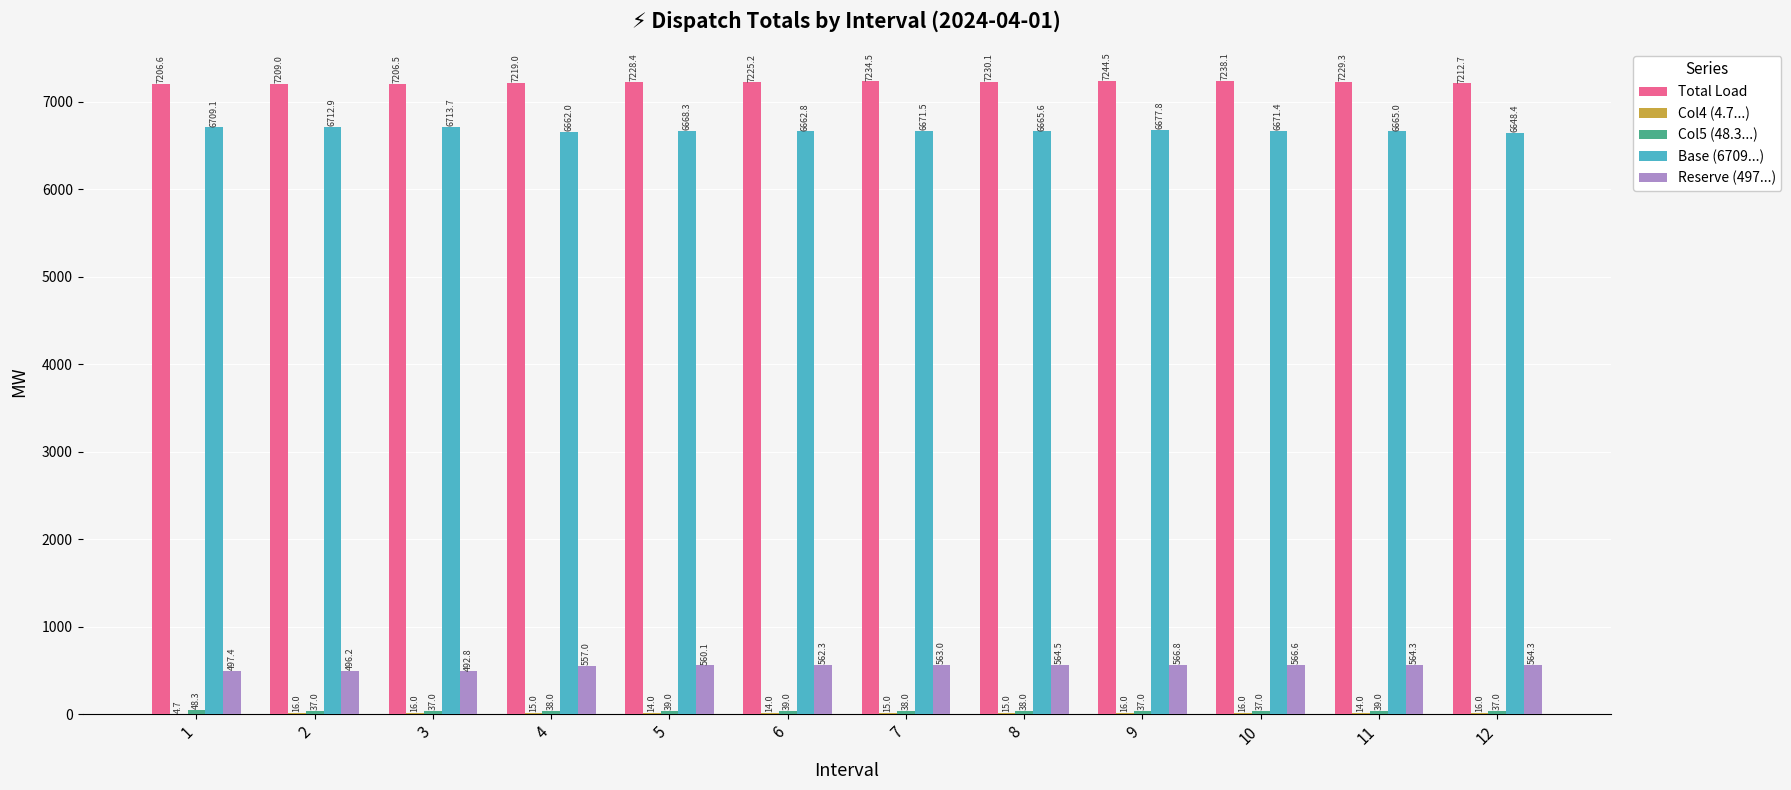

True or false: Total Load has a value of 3538.6 at 11.

False